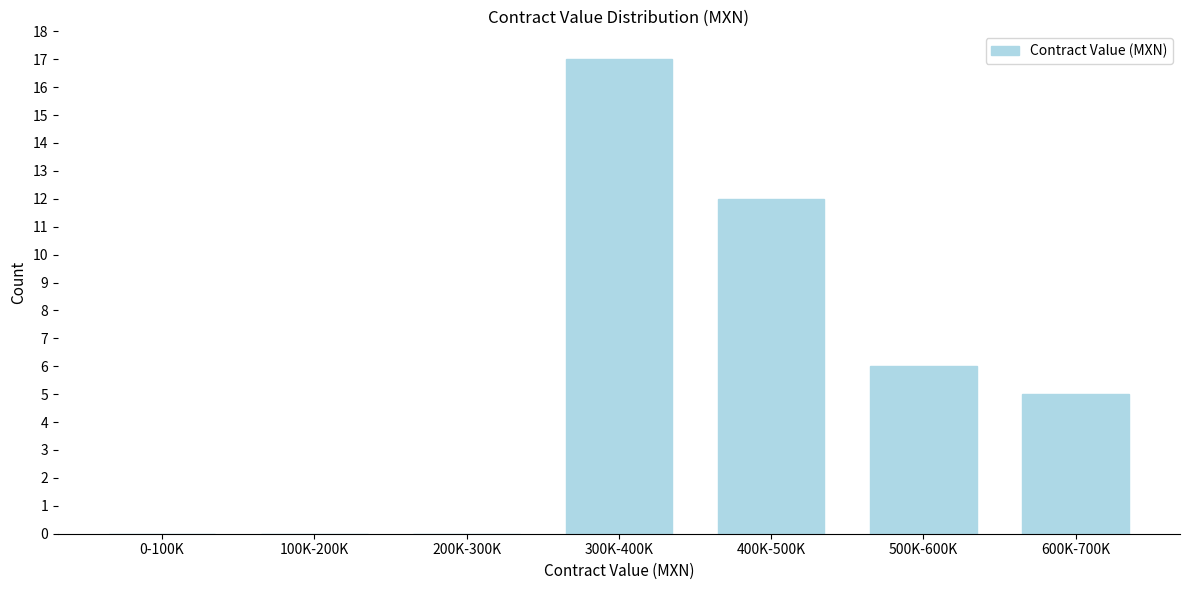

Reading right to left, transcribe all the data shown in this chart.

600K-700K=5	500K-600K=6	400K-500K=12	300K-400K=17	200K-300K=0	100K-200K=0	0-100K=0